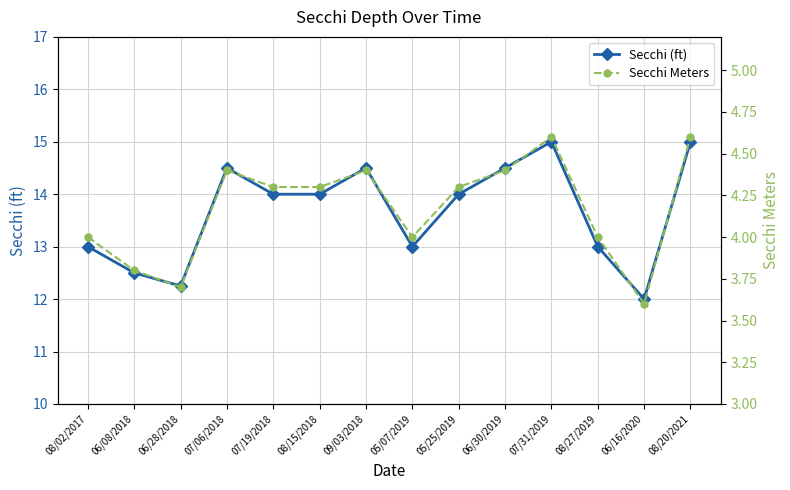

True or false: Secchi (ft) has more than 0 points higher than both neighbors.

True